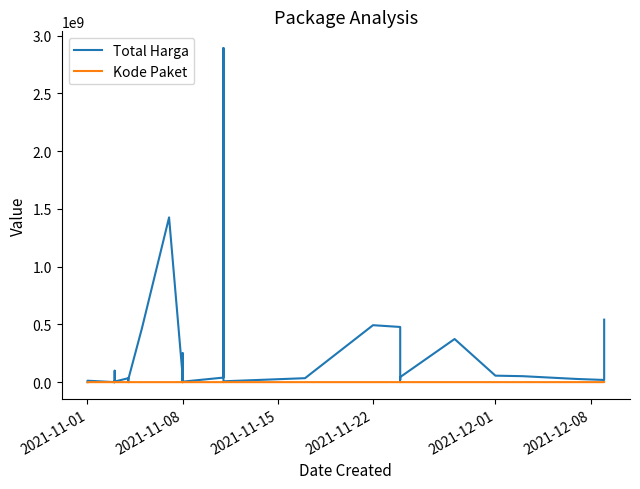

What is the average value of the Total Harga series?

214814202